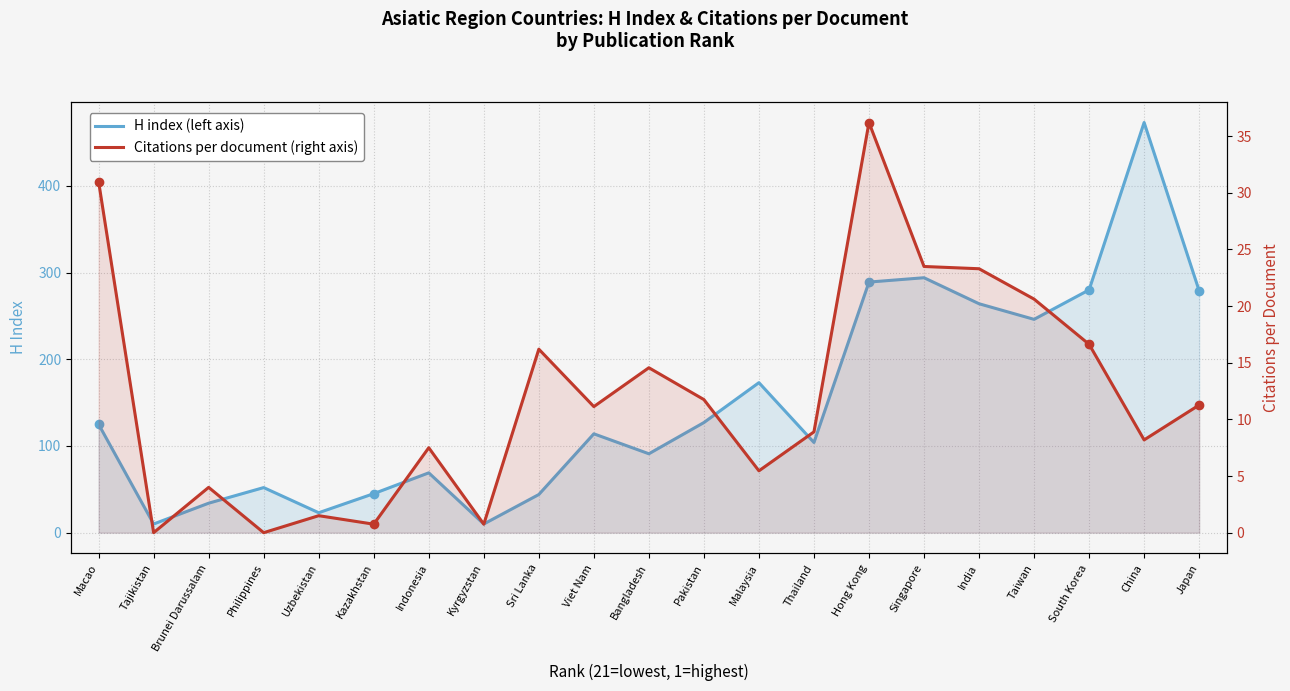

How many lines are shown in the chart?

2